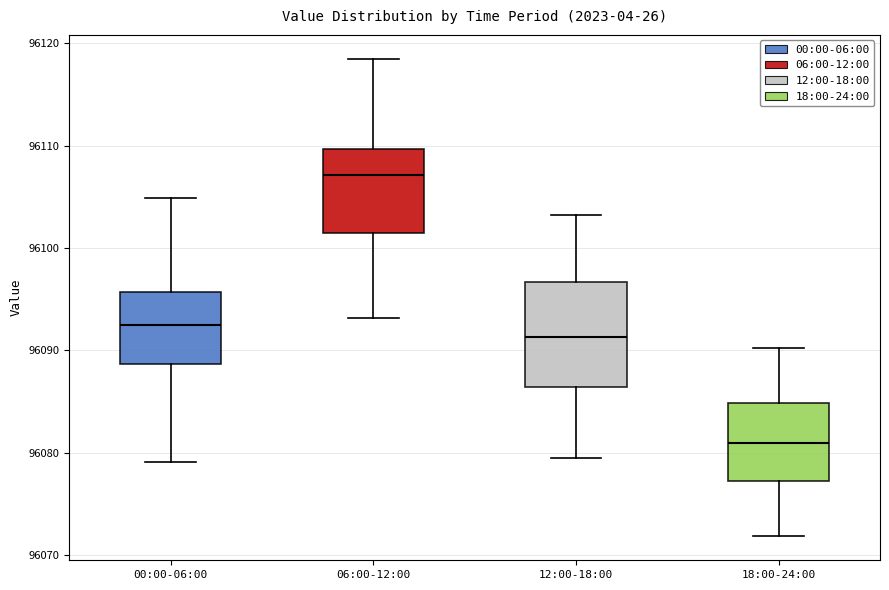

Where does the lower whisker of the box for 18:00-24:00 end on the y-axis? The values are not printed on the chart, so give them approximately, as read against the axis.

96072